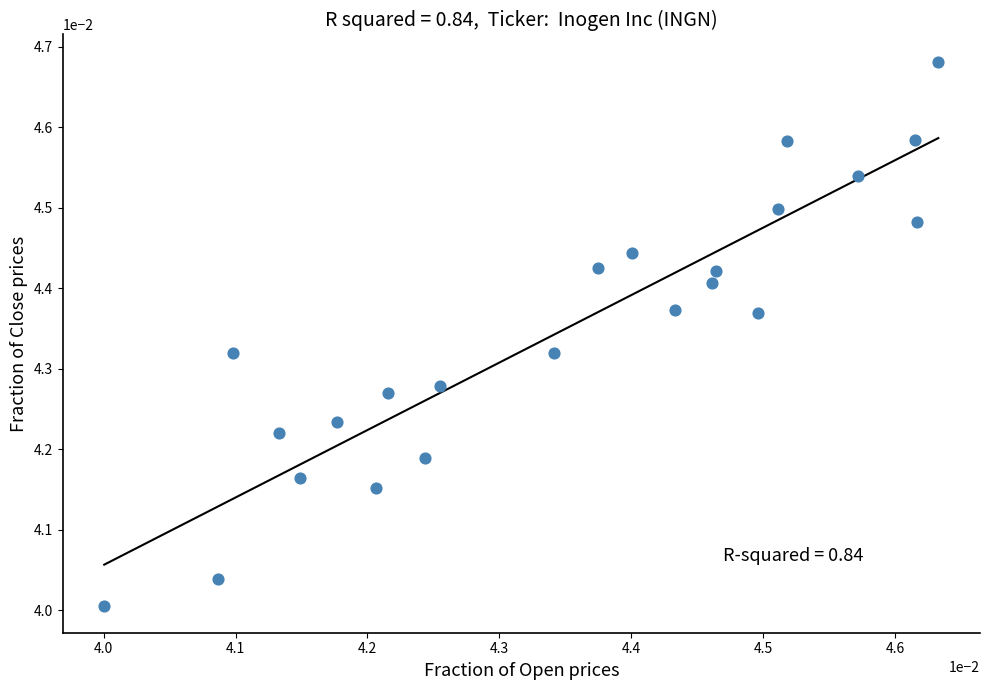

How many data points are displayed?

23